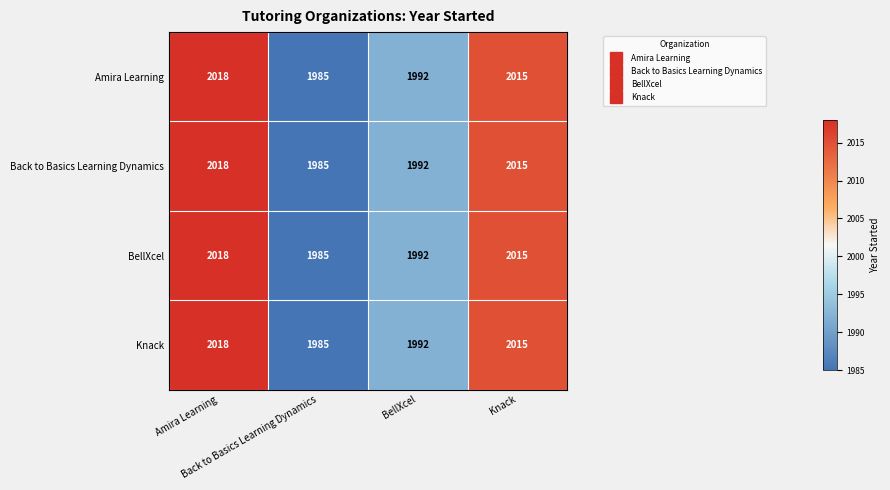

What is the minimum value shown in the chart?

1985